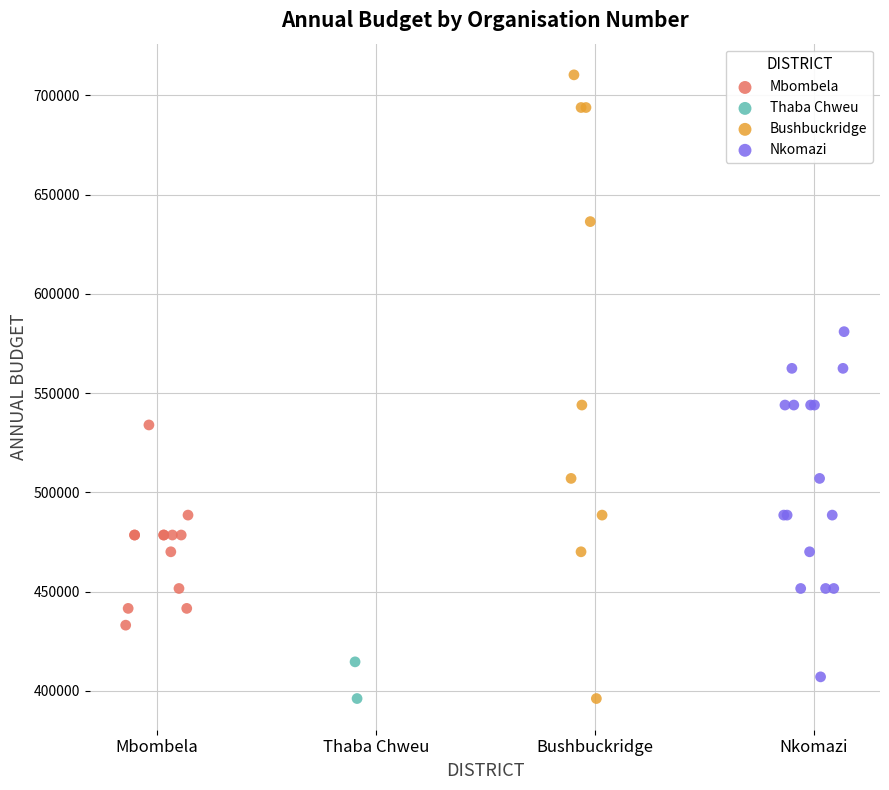

What are all the series names shown in the legend?

Mbombela, Thaba Chweu, Bushbuckridge, Nkomazi